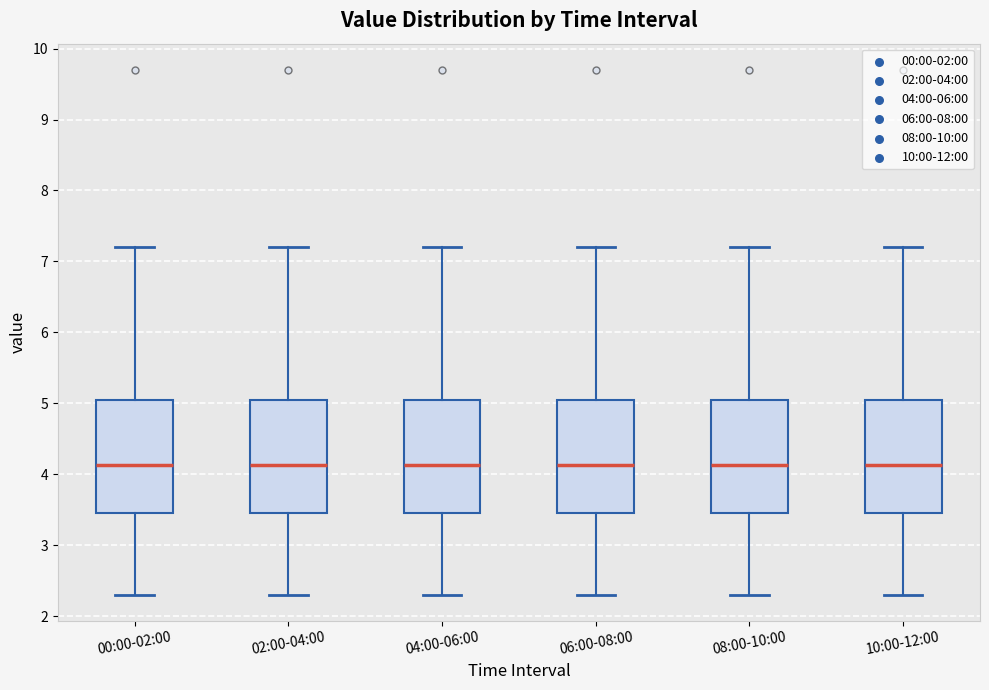

Where does the lower whisker of the box for 00:00-02:00 end on the y-axis? The values are not printed on the chart, so give them approximately, as read against the axis.

2.3